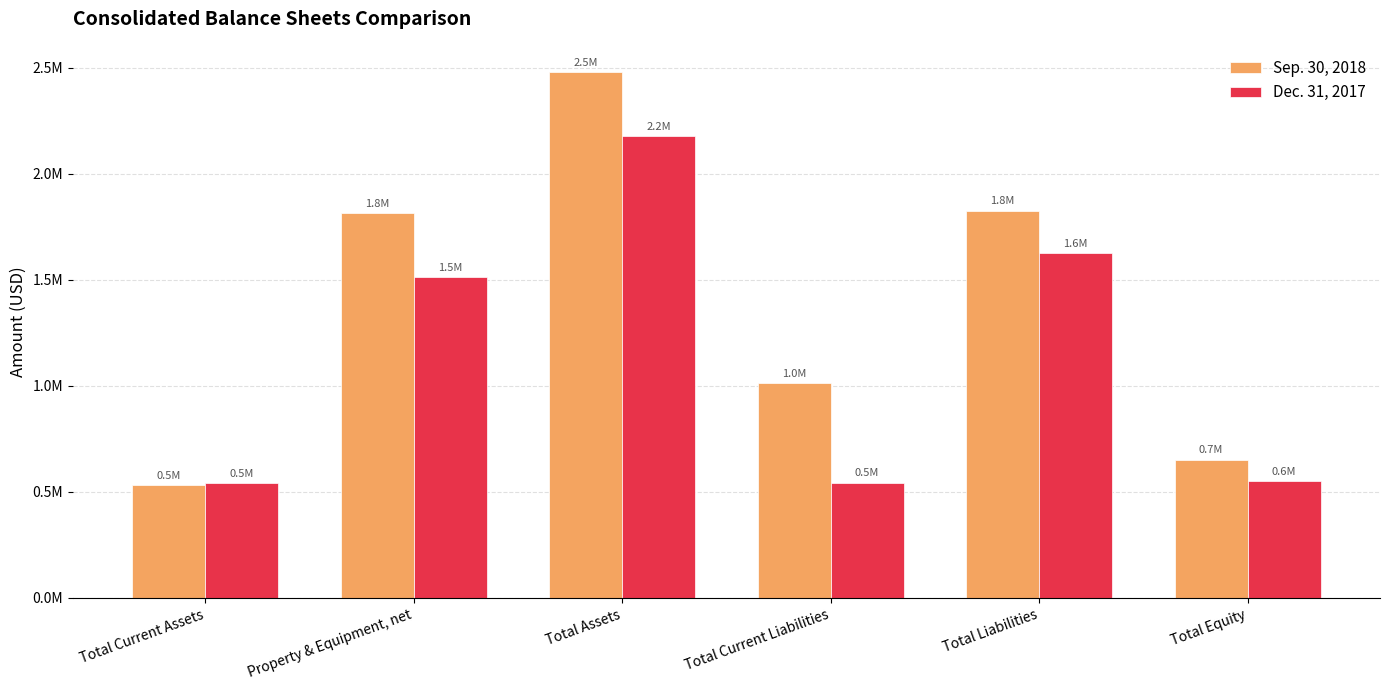

What is the label of the 2nd bar from the left?

Property & Equipment, net